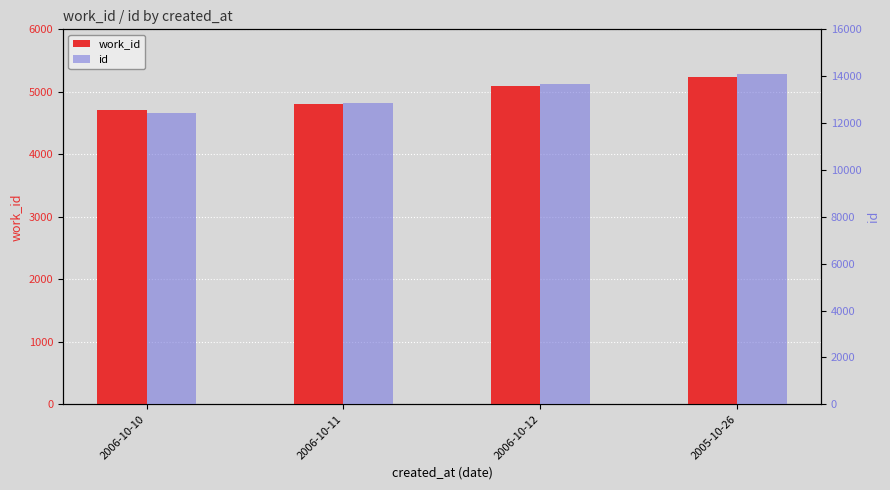

Read the work_id value at 2005-10-26, to the nearest 10.

5240